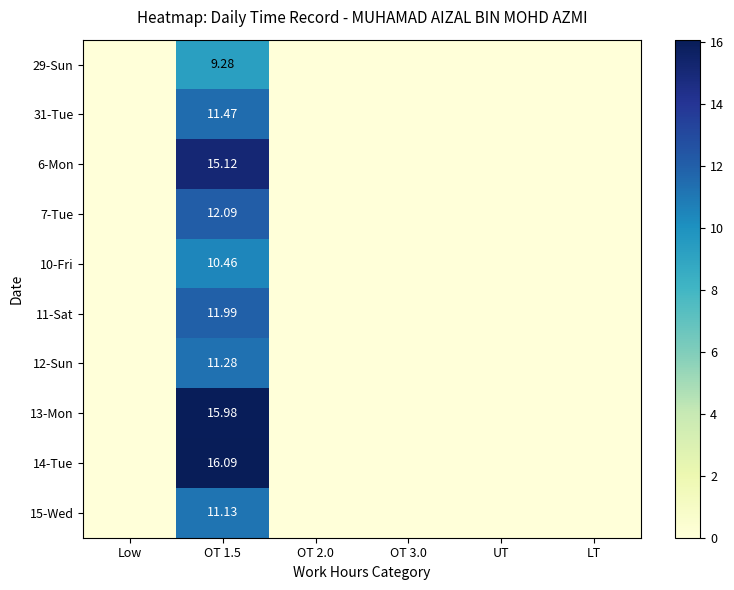

Count the number of data series in this chart.

10